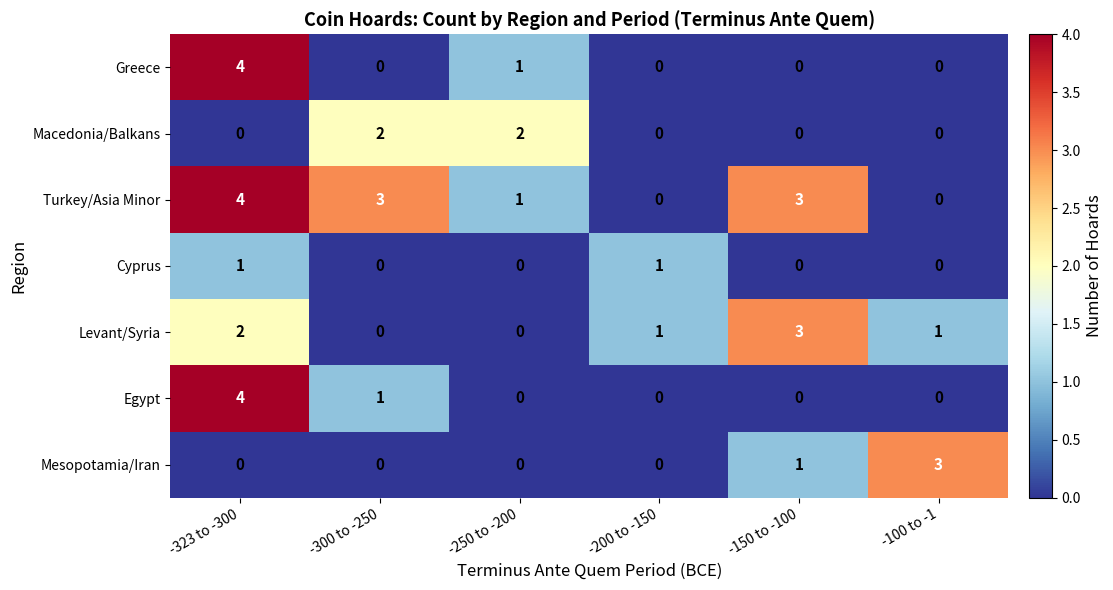

True or false: Turkey/Asia Minor has a value of 3 at -150 to -100.

True